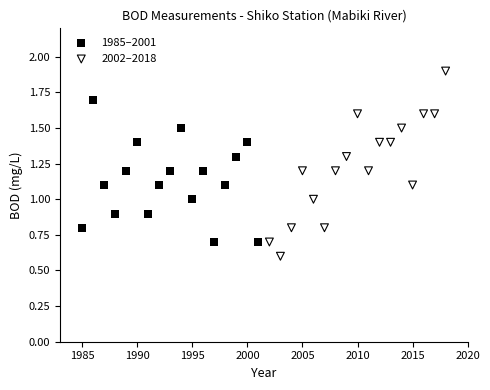

Which series has the widest spread of Y values?

2002–2018